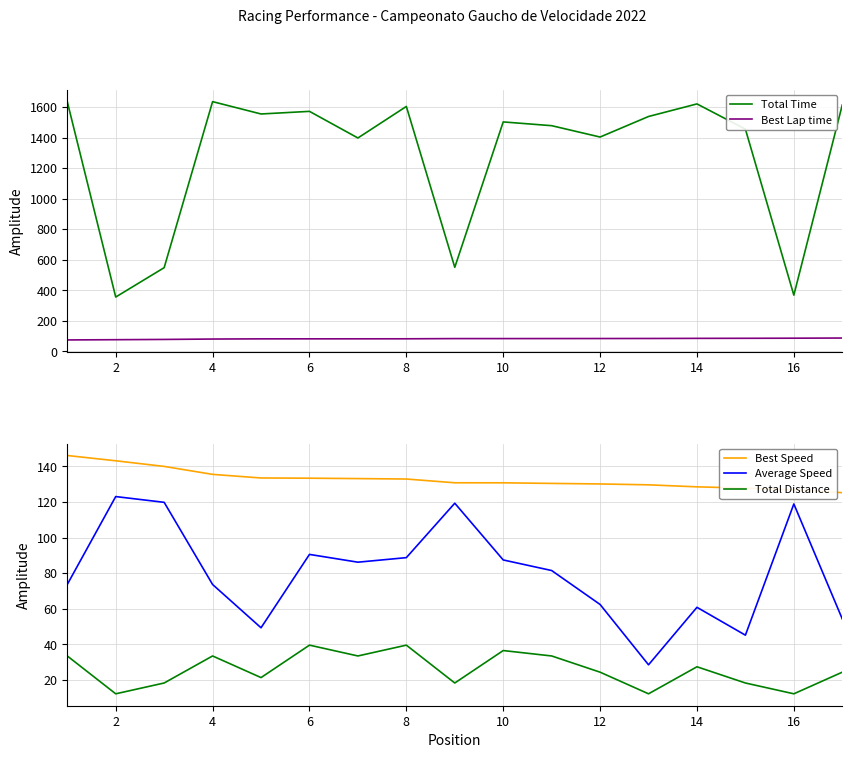

Where does the Average Speed series first go above 81?

2